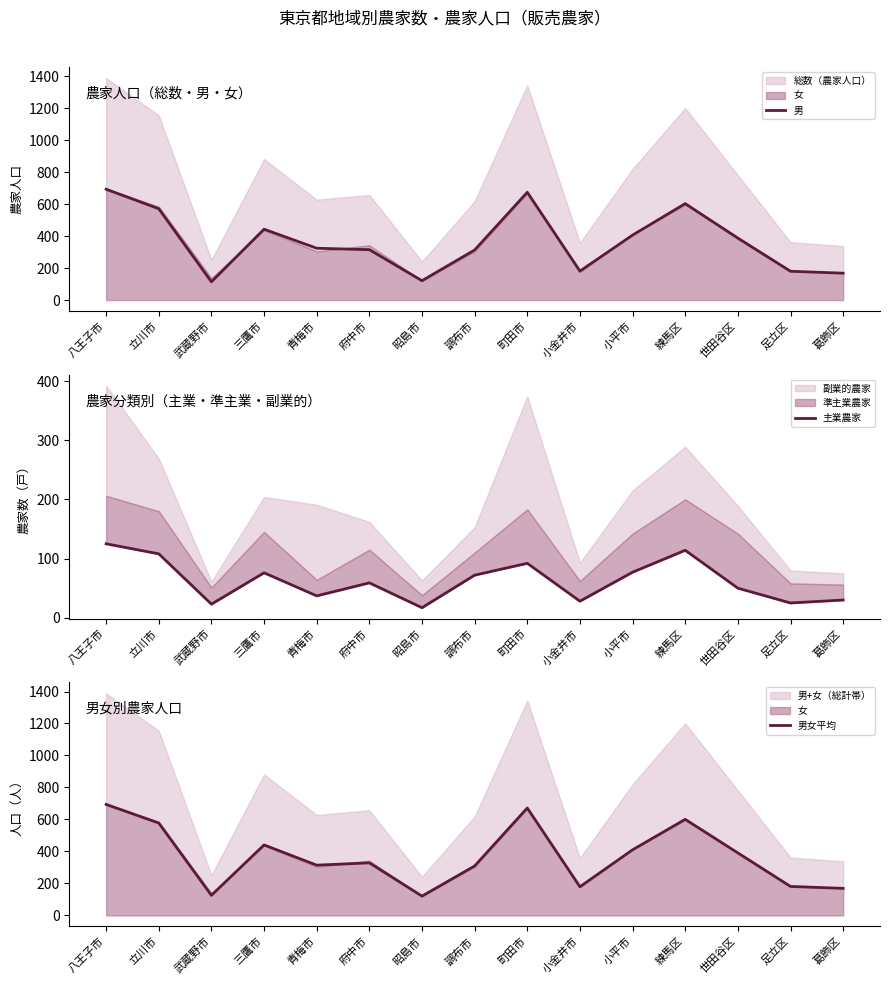

True or false: 主業農家 and 男 cross at least once.

False